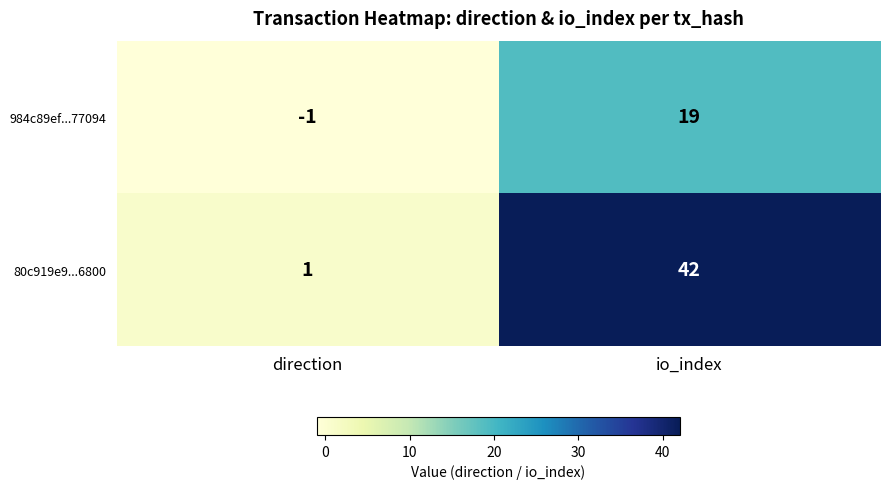

List the series in order of their peak value, highest first.

80c919e9...6800, 984c89ef...77094